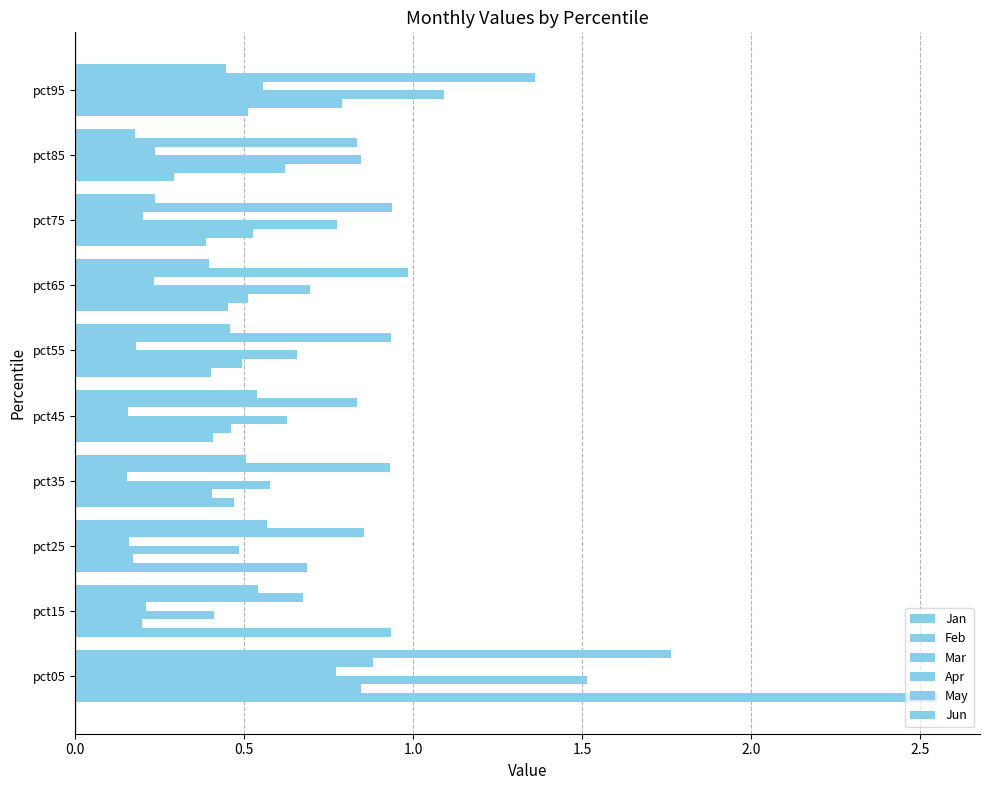

Count the number of categories in the chart.

10